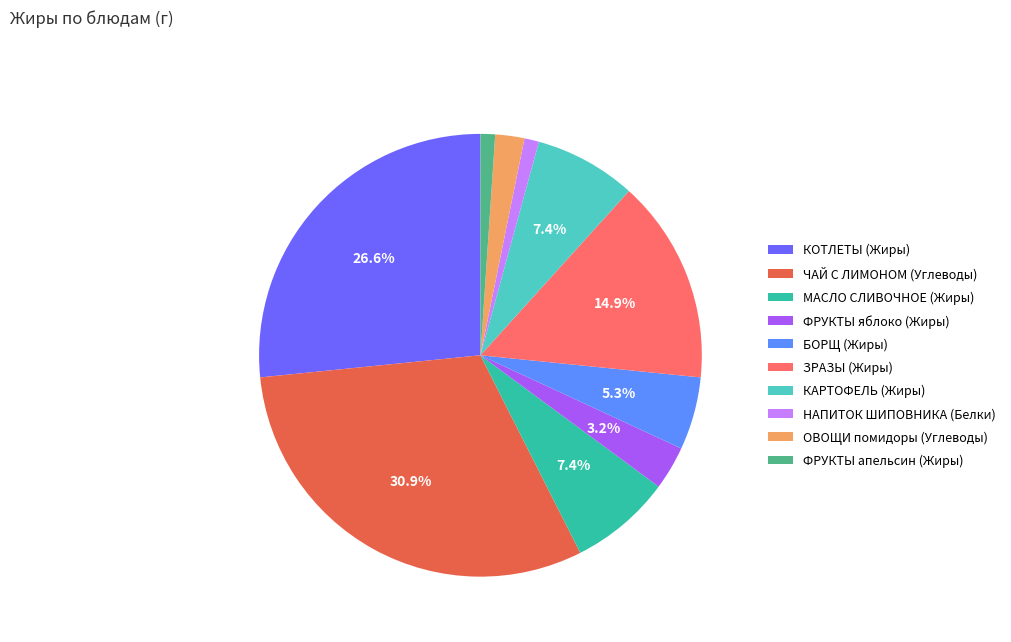

How many slices are in this pie chart?

10